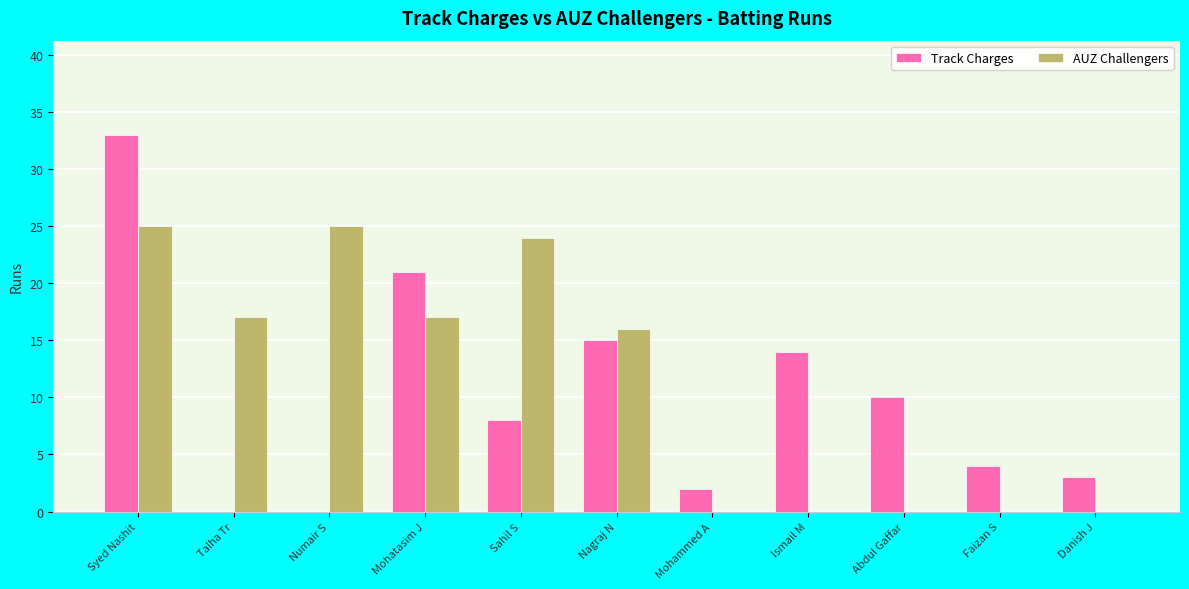

Which category has the highest value in the Track Charges series?

Syed Nashit